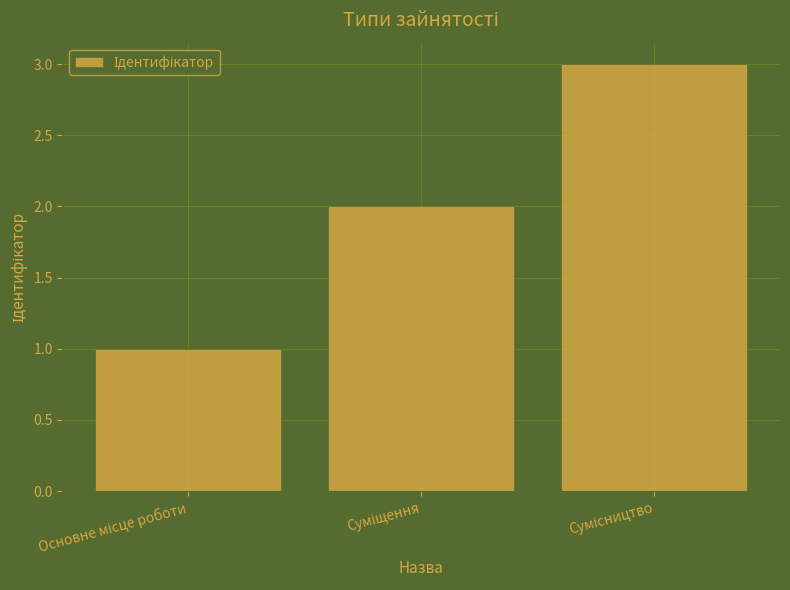

Are the bars horizontal?

No